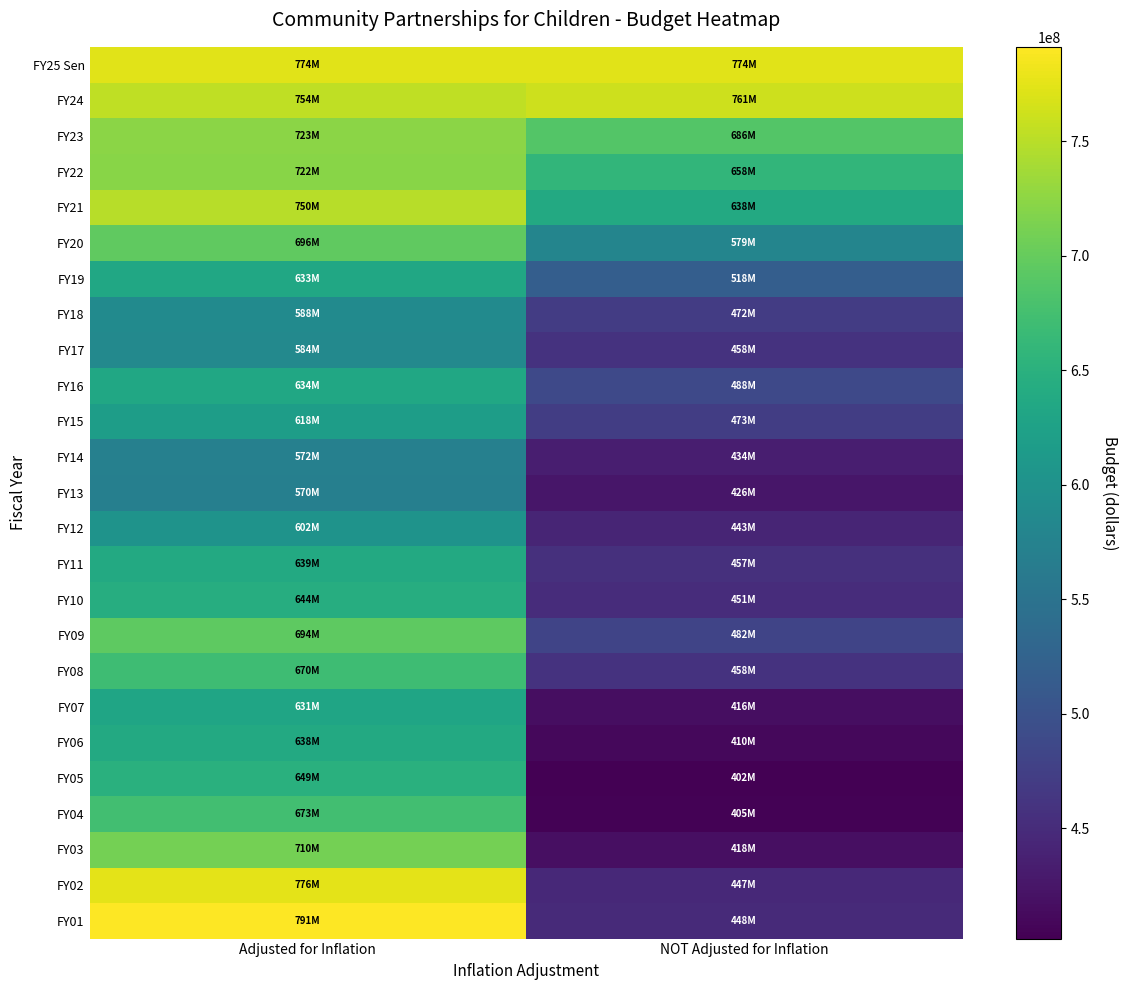

Reading left to right, extract all data points from this chart.

FY25 Sen: Adjusted for Inflation=773775368	NOT Adjusted for Inflation=773775368
FY24: Adjusted for Inflation=754272061	NOT Adjusted for Inflation=760940066
FY23: Adjusted for Inflation=722999651	NOT Adjusted for Inflation=686485669
FY22: Adjusted for Inflation=721526911	NOT Adjusted for Inflation=657631793
FY21: Adjusted for Inflation=749699257	NOT Adjusted for Inflation=637631793
FY20: Adjusted for Inflation=696234360	NOT Adjusted for Inflation=578907847
FY19: Adjusted for Inflation=633080741	NOT Adjusted for Inflation=518206478
FY18: Adjusted for Inflation=588167713	NOT Adjusted for Inflation=471664728
FY17: Adjusted for Inflation=584360786	NOT Adjusted for Inflation=458337413
FY16: Adjusted for Inflation=634082183	NOT Adjusted for Inflation=488252376
FY15: Adjusted for Inflation=618289100	NOT Adjusted for Inflation=472949078
FY14: Adjusted for Inflation=571595838	NOT Adjusted for Inflation=434125643
FY13: Adjusted for Inflation=569887934	NOT Adjusted for Inflation=426197067
FY12: Adjusted for Inflation=602074149	NOT Adjusted for Inflation=442804829
FY11: Adjusted for Inflation=639063261	NOT Adjusted for Inflation=456599487
FY10: Adjusted for Inflation=643782107	NOT Adjusted for Inflation=451023839
FY09: Adjusted for Inflation=694102538	NOT Adjusted for Inflation=481537974
FY08: Adjusted for Inflation=669778411	NOT Adjusted for Inflation=458245308
FY07: Adjusted for Inflation=630861542	NOT Adjusted for Inflation=416180224
FY06: Adjusted for Inflation=638035941	NOT Adjusted for Inflation=410251159
FY05: Adjusted for Inflation=648637174	NOT Adjusted for Inflation=401885925
FY04: Adjusted for Inflation=673089957	NOT Adjusted for Inflation=404871961
FY03: Adjusted for Inflation=709921472	NOT Adjusted for Inflation=417810462
FY02: Adjusted for Inflation=775890613	NOT Adjusted for Inflation=446792508
FY01: Adjusted for Inflation=791128846	NOT Adjusted for Inflation=447640749